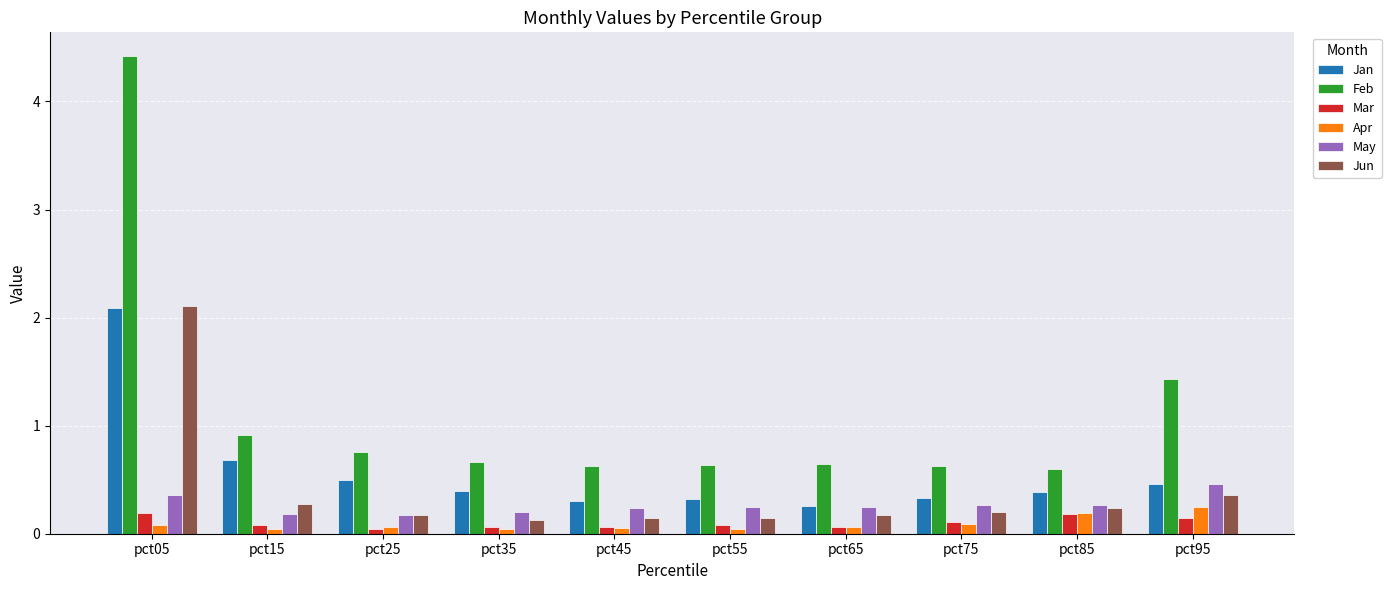

What is the greatest value displayed?

4.4